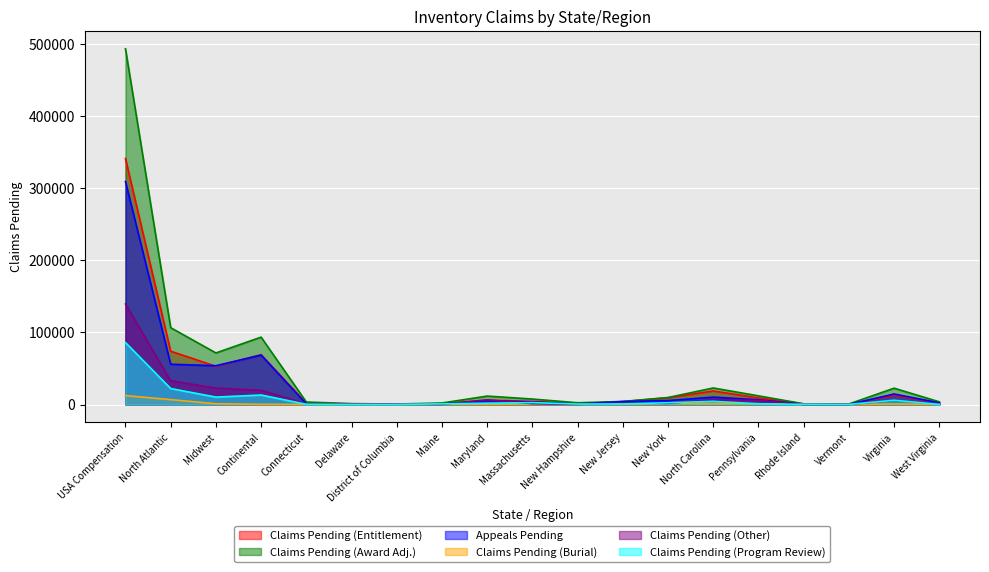

True or false: Claims Pending (Burial) has more than 1 interior local peaks.

True